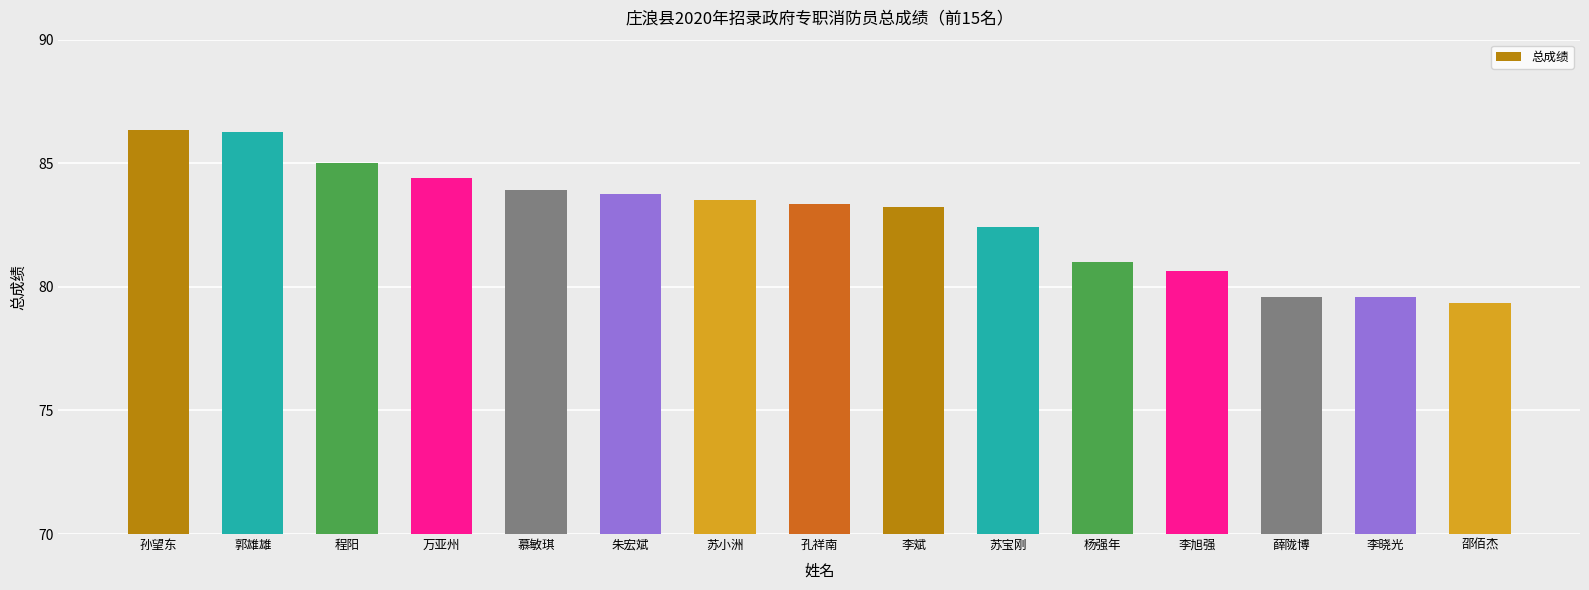

What is the label of the 9th bar from the right?

苏小洲